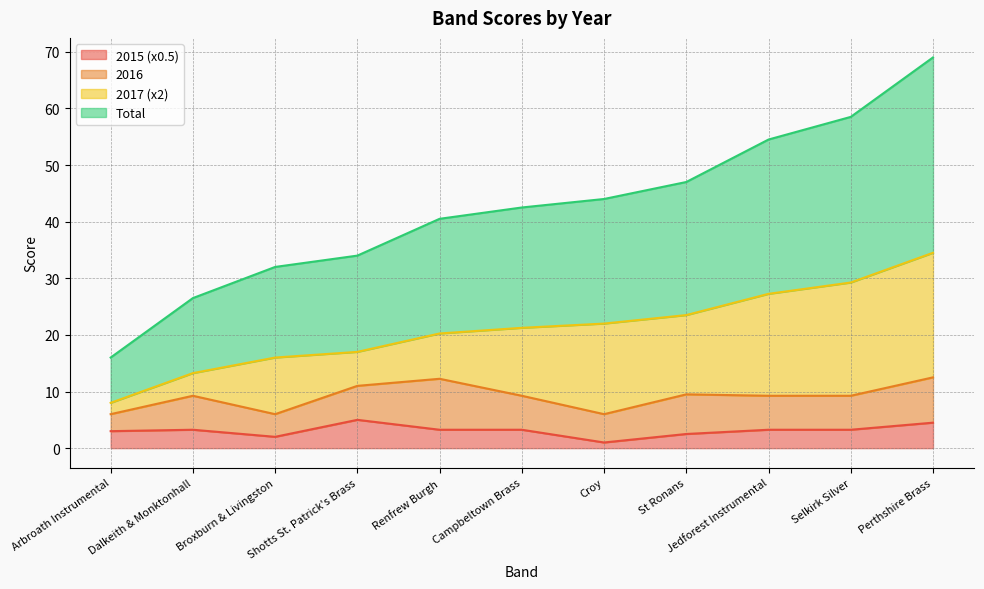

What are all the series names shown in the legend?

2015 (x0.5), 2016, 2017 (x2), Total